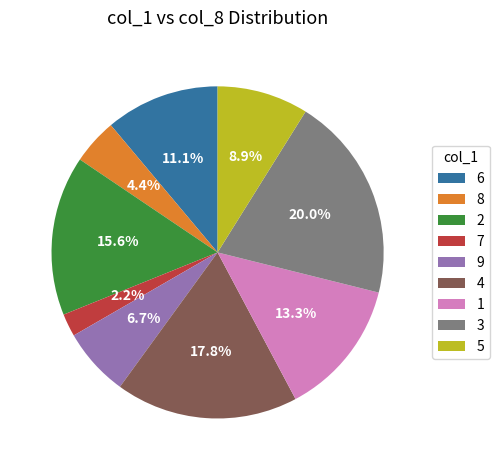

Is there any slice that represents more than half of the pie?

No